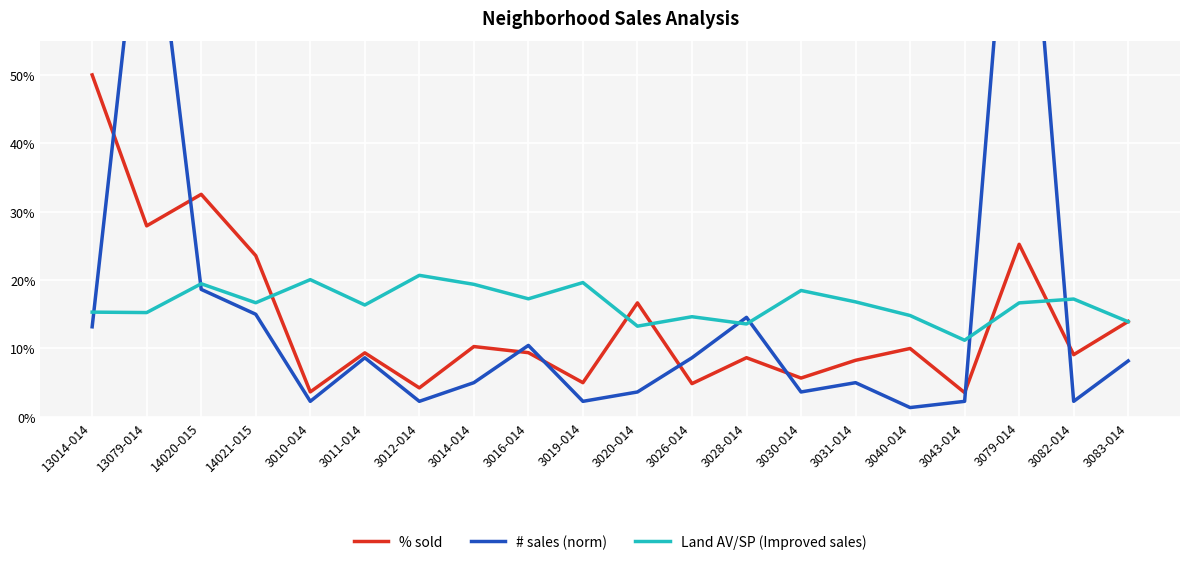

Which series has the largest range (max minus min)?

# sales (norm)